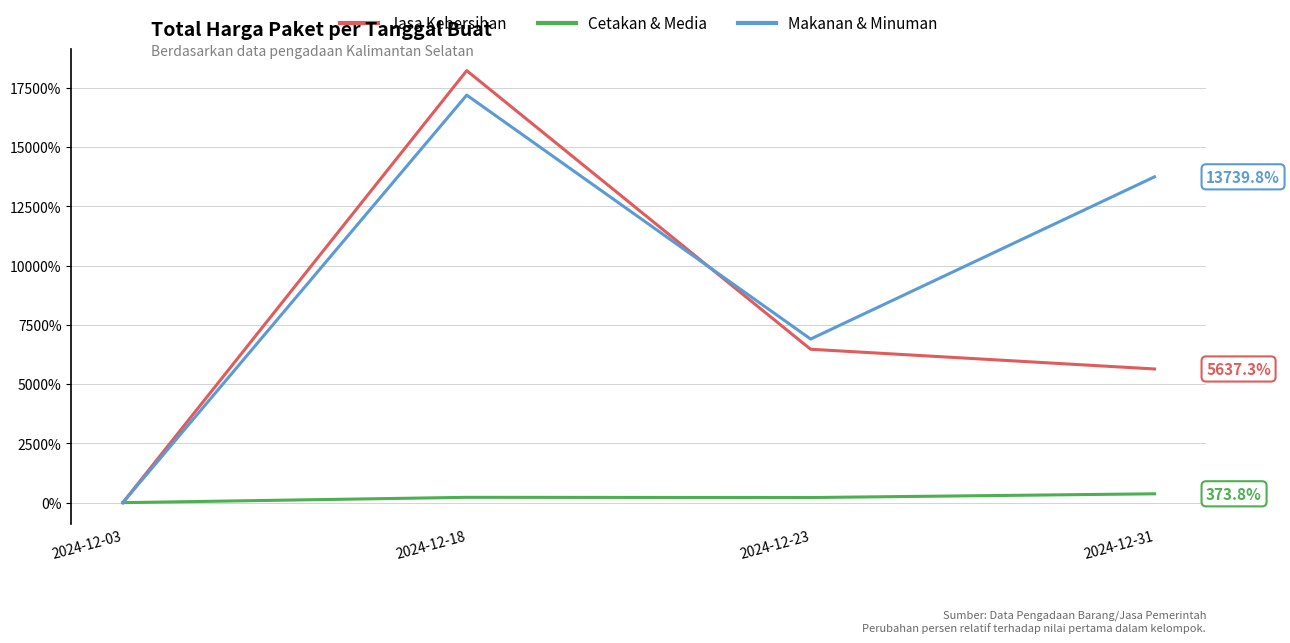

In Makanan & Minuman, how many points are higher than both neighbors (excluding endpoints)?

1